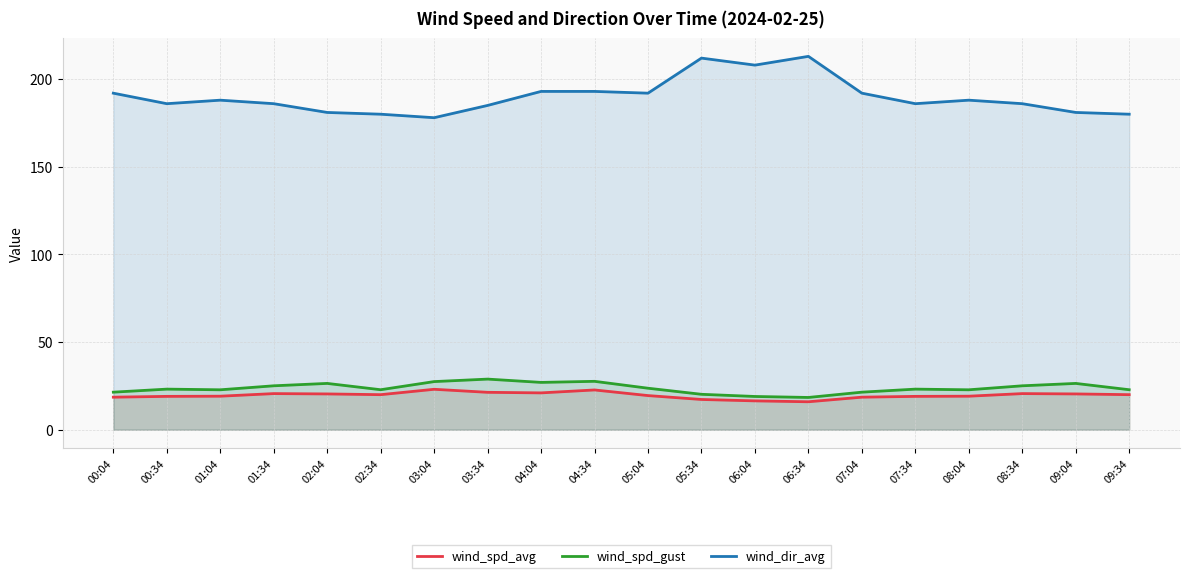

List the labels in order of wind_spd_gust value, largest first.

03:34, 04:34, 03:04, 04:04, 02:04, 09:04, 01:34, 08:34, 05:04, 00:34, 07:34, 02:34, 09:34, 01:04, 08:04, 00:04, 07:04, 05:34, 06:04, 06:34